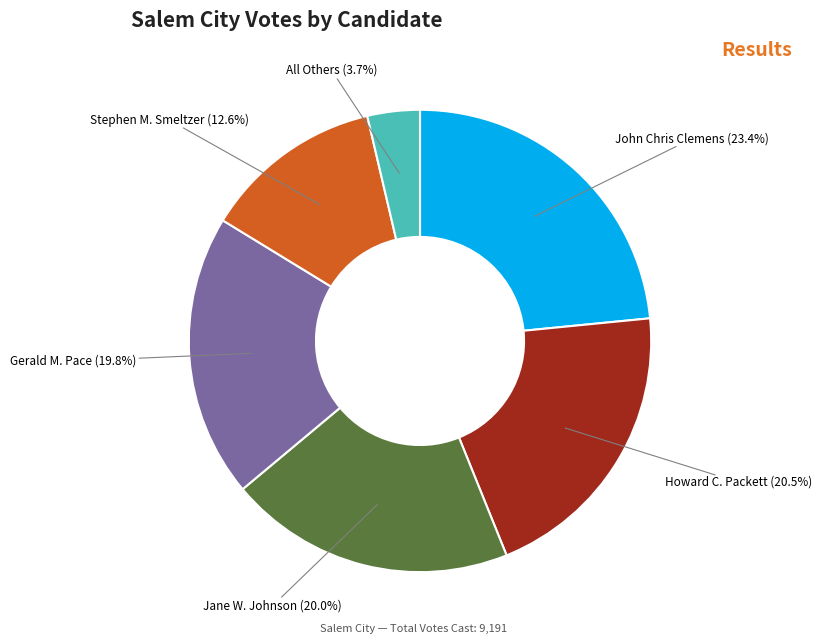

To the nearest percent, what is the difference between the largest and smallest slice percentages?

20%